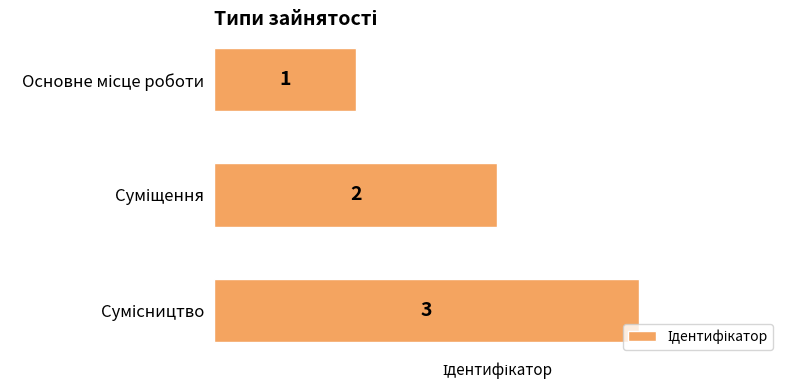

What is the maximum value shown in the chart?

3